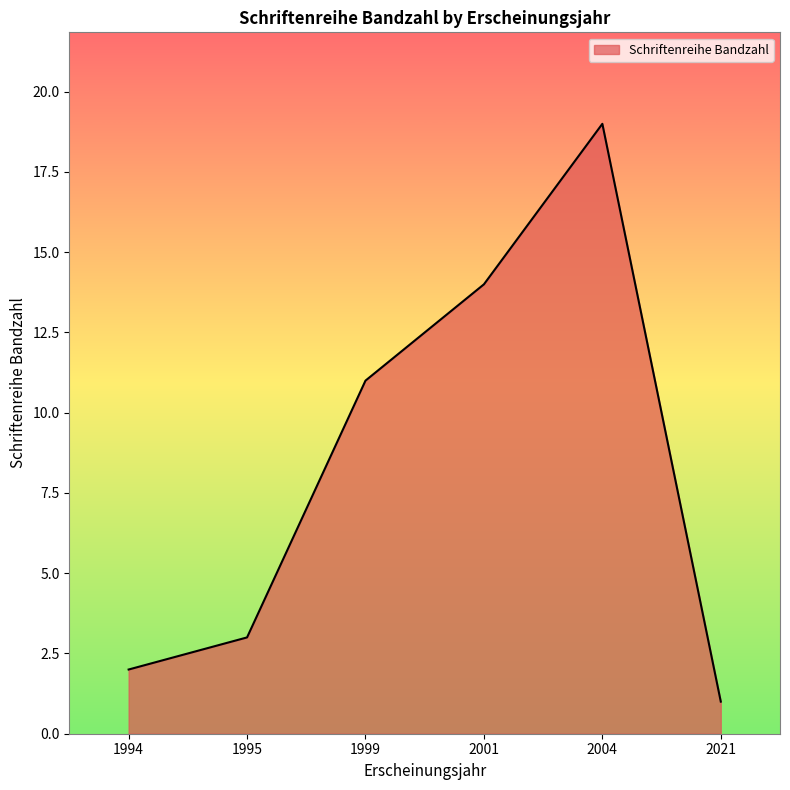

Which label corresponds to the largest value in the chart?

2004